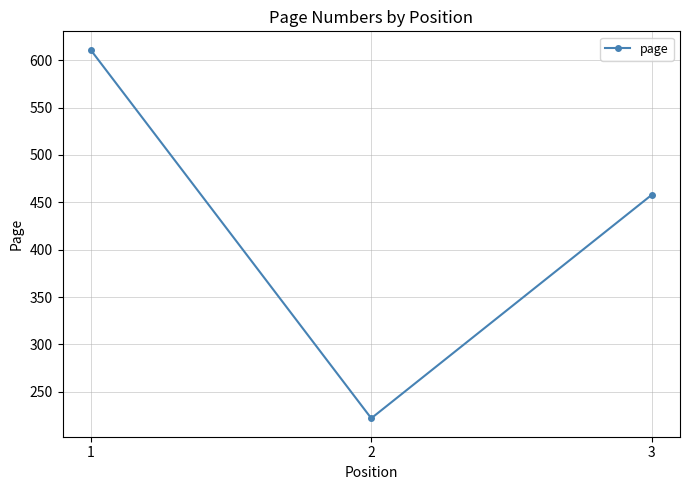

Does the chart display data point markers on the line(s)?

Yes